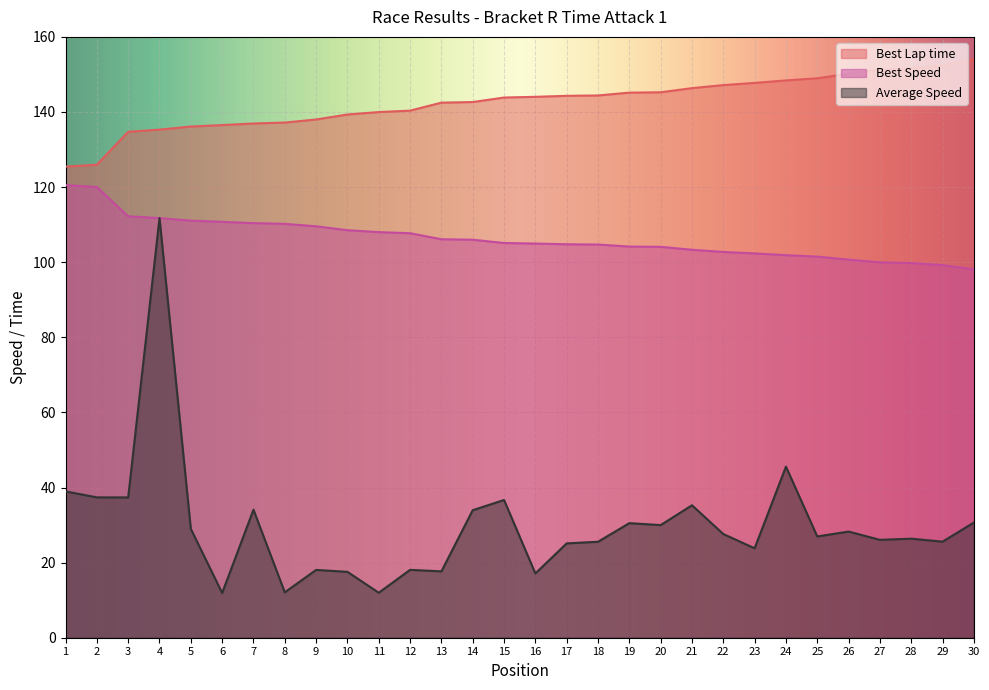

What value does the Average Speed series have at 11?

12.0